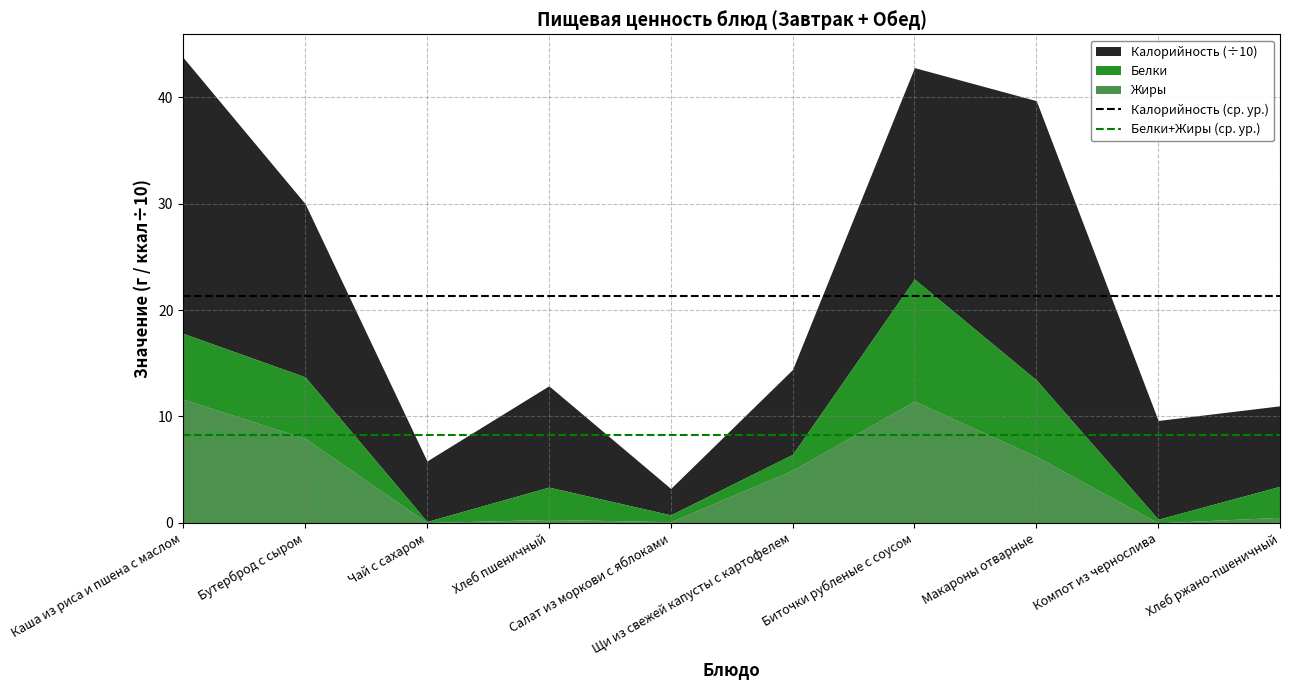

What is the highest value of the Жиры series?

11.6